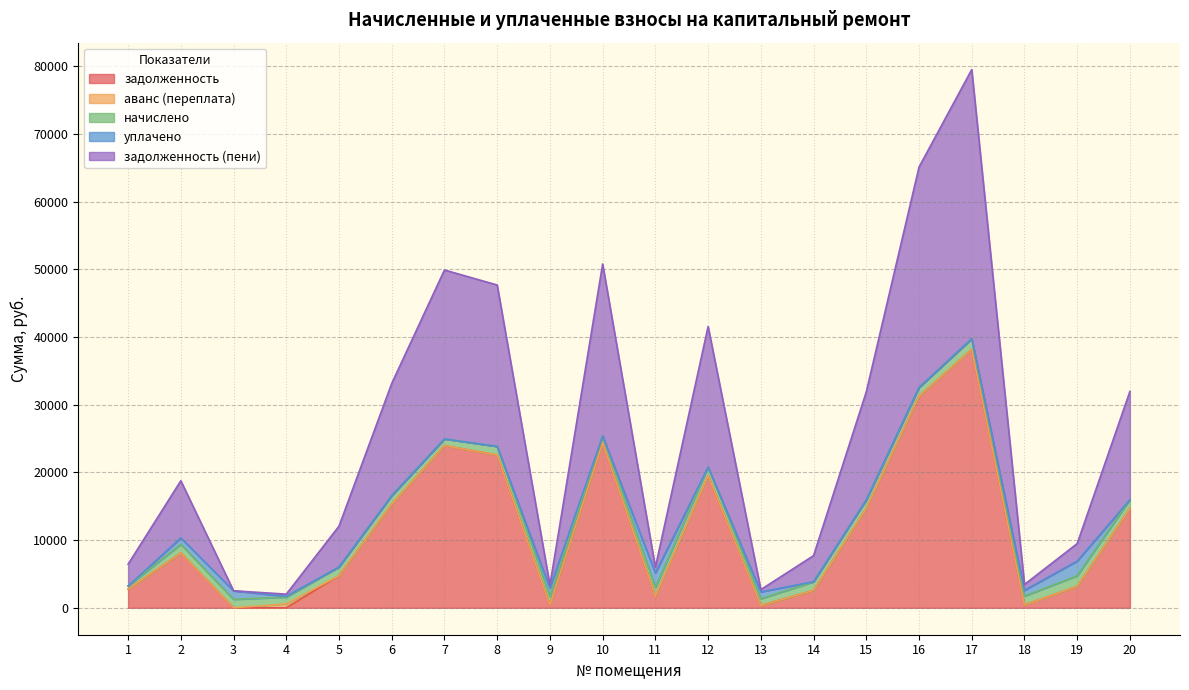

Between 10 and 11, which series saw the biggest shift?

задолженность (пени)